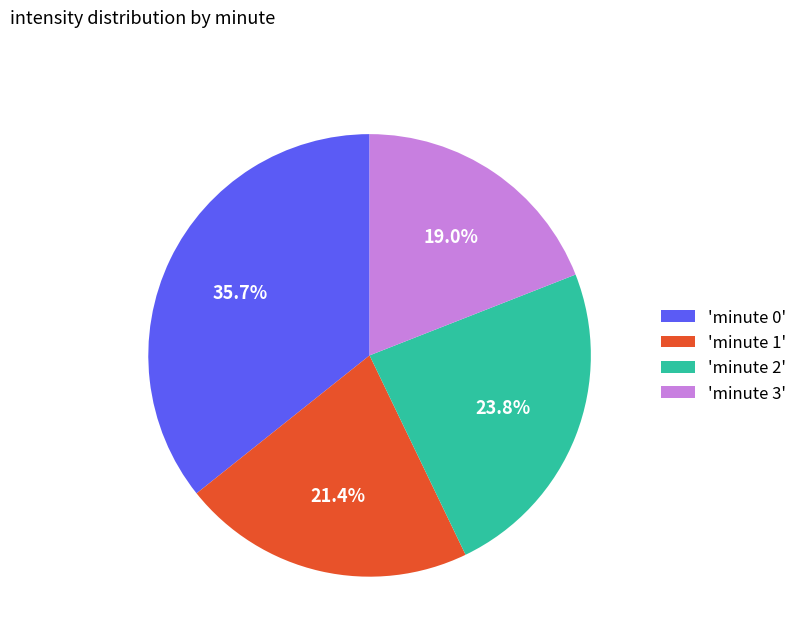

Rank the categories by value from highest to lowest.

'minute 0', 'minute 2', 'minute 1', 'minute 3'